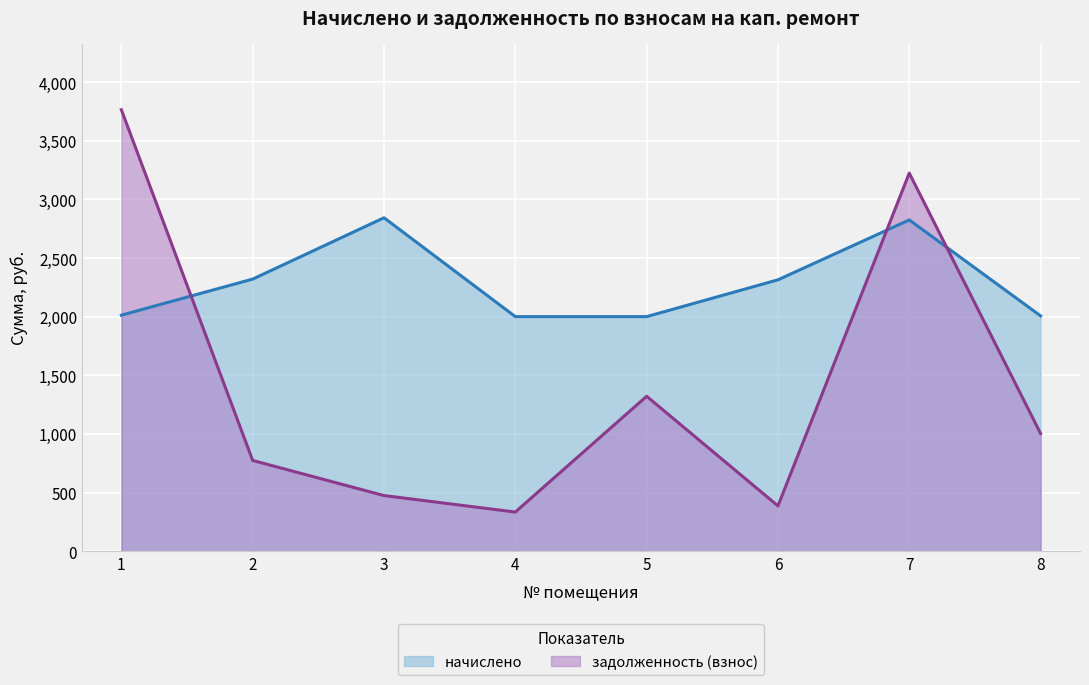

At 7, list the series in order from smallest to largest.

начислено, задолженность (взнос)